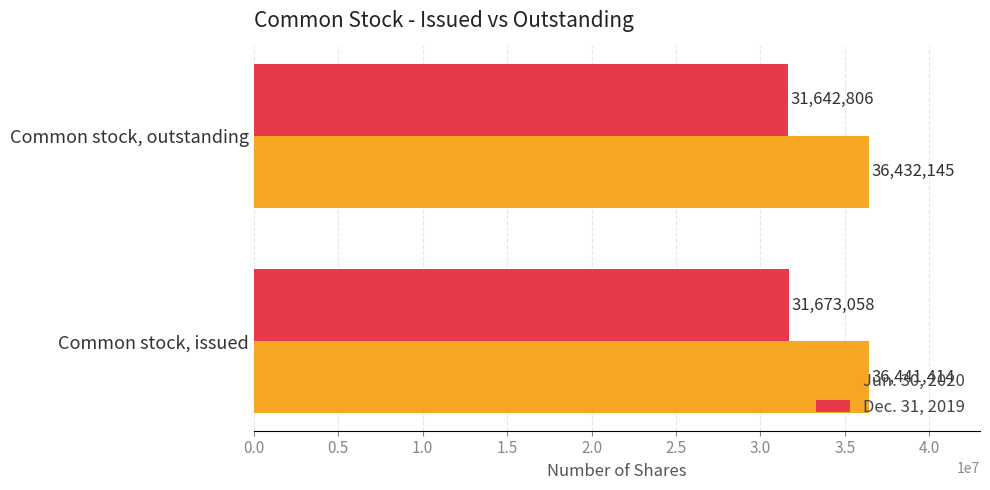

What is the average value of the Dec. 31, 2019 series?

31657932